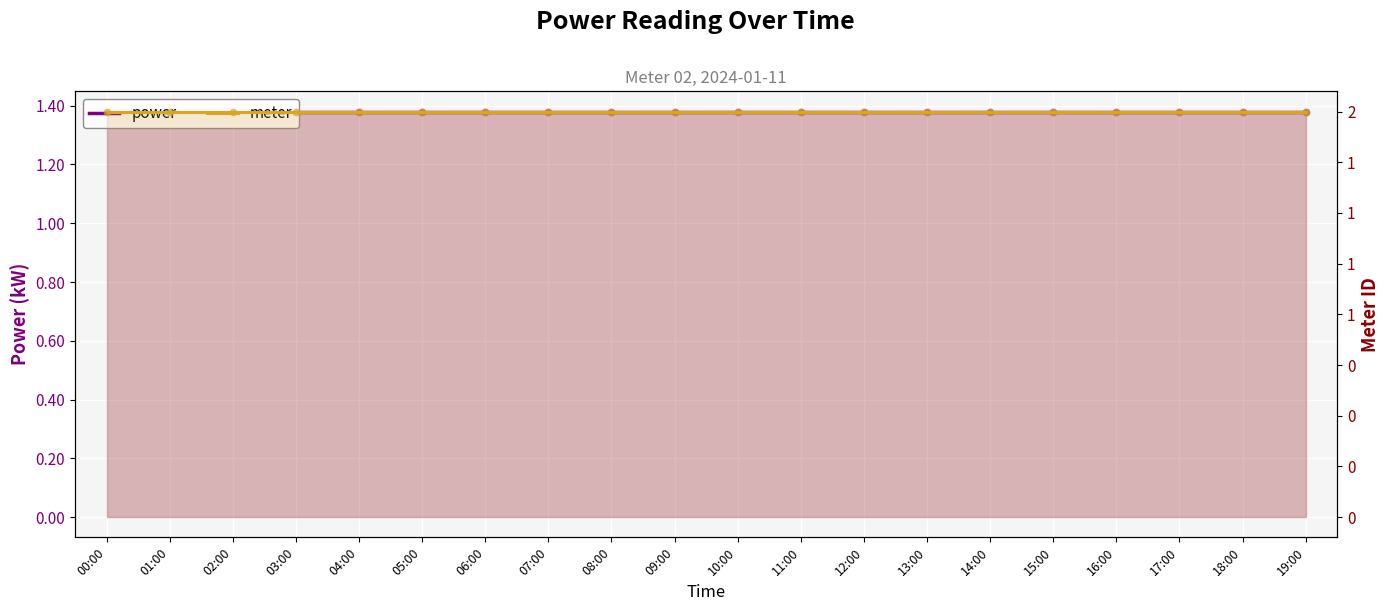

Which series reaches the maximum Y coordinate?

meter